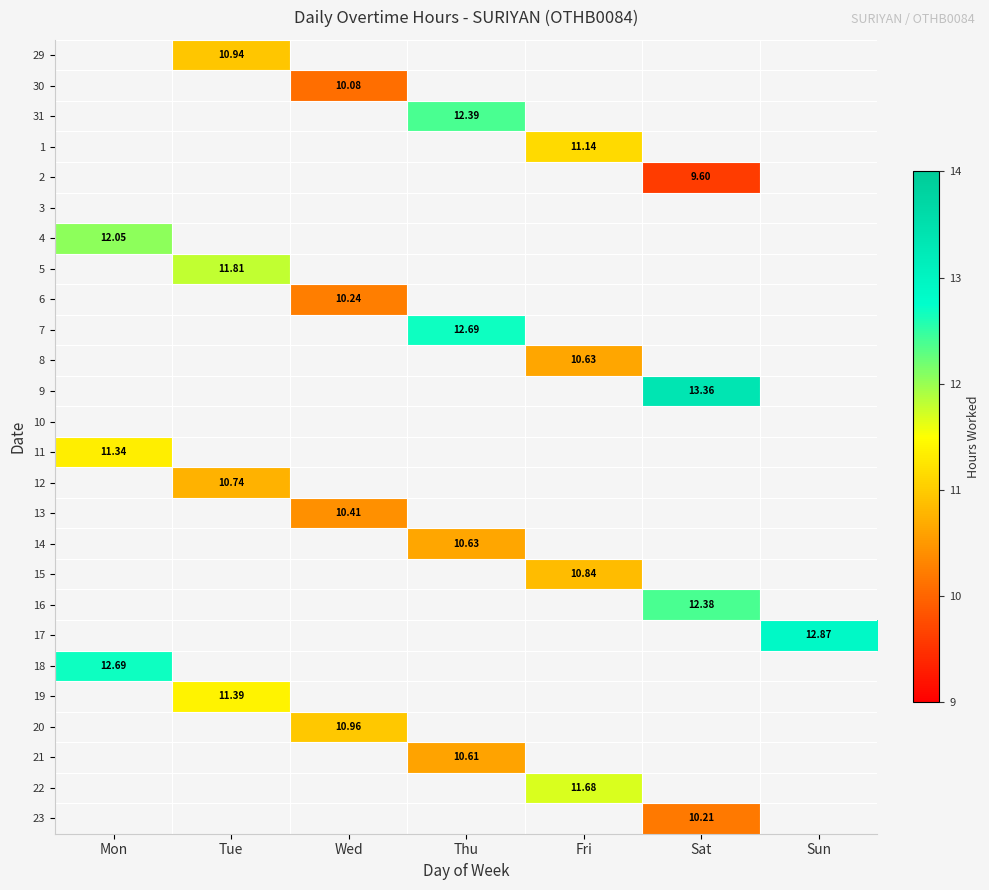

How many series are shown in this chart?

26